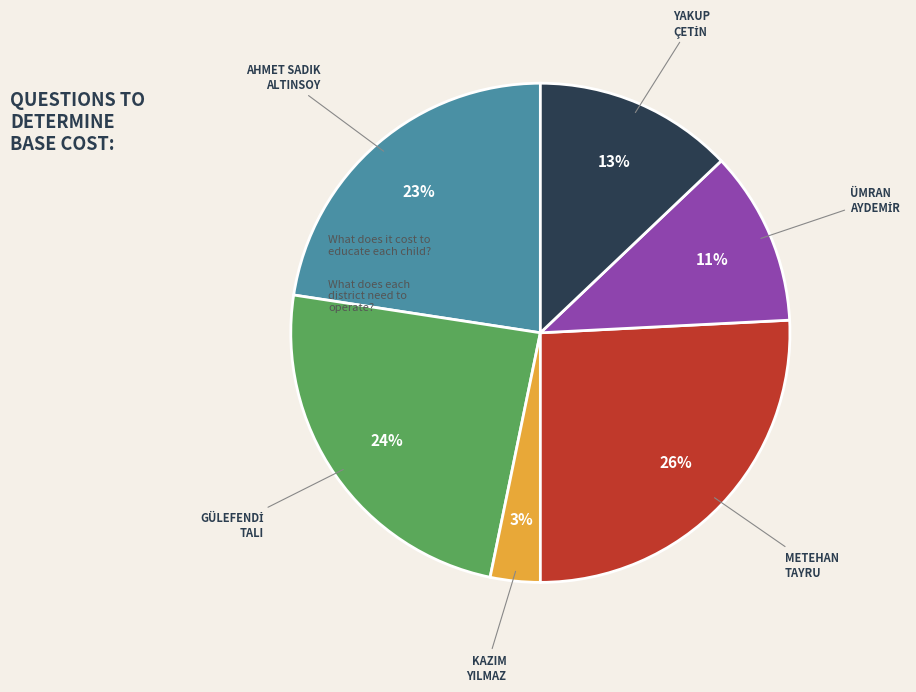

To the nearest percent, what portion does KAZIM YILMAZ represent?

3%